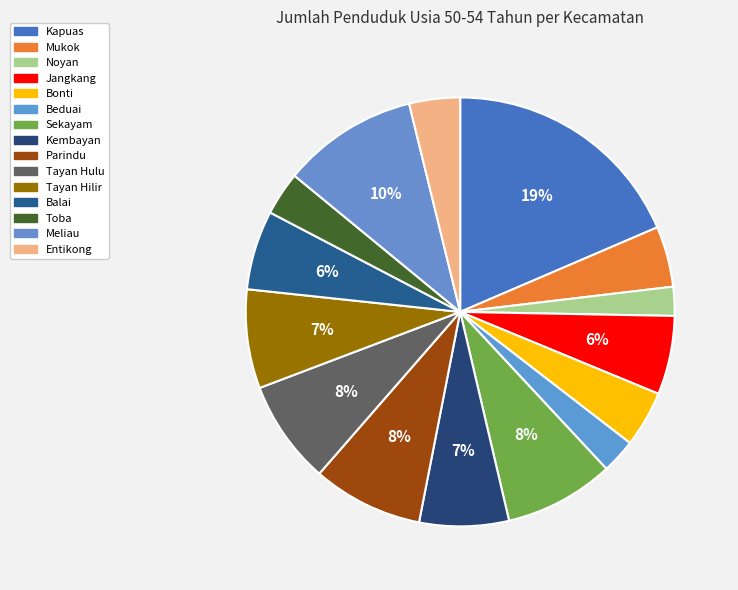

How many slices are in this pie chart?

15